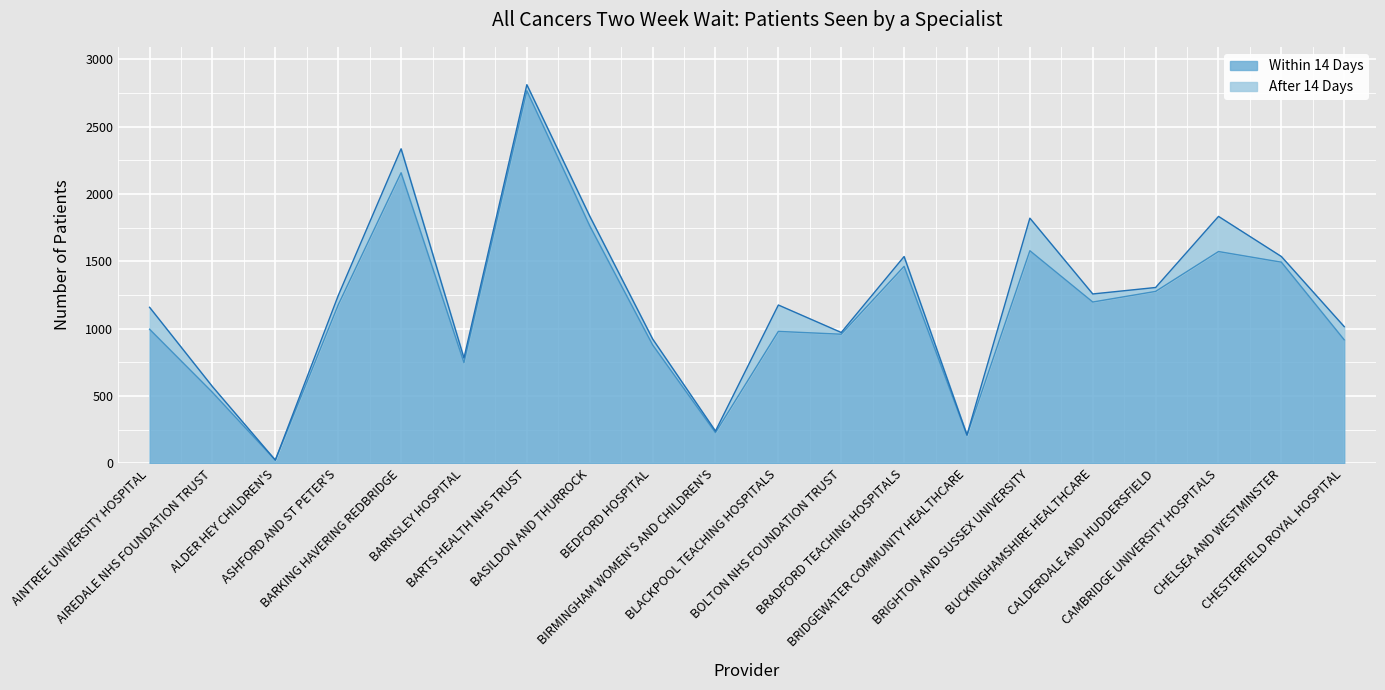

The chart shows a value of 2157 at BARKING HAVERING REDBRIDGE. True or false?

True